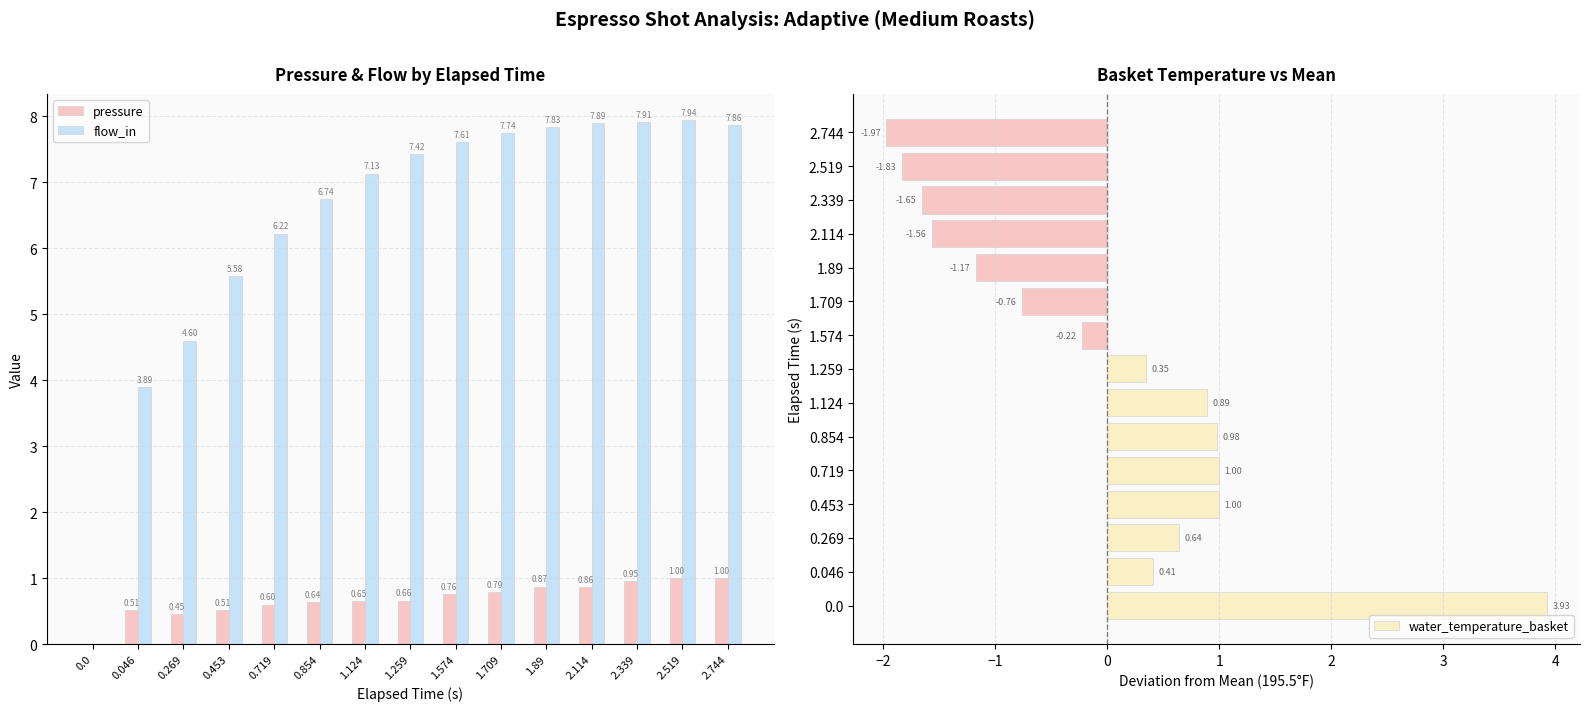

What is the label of the 10th bar from the right?

0.854